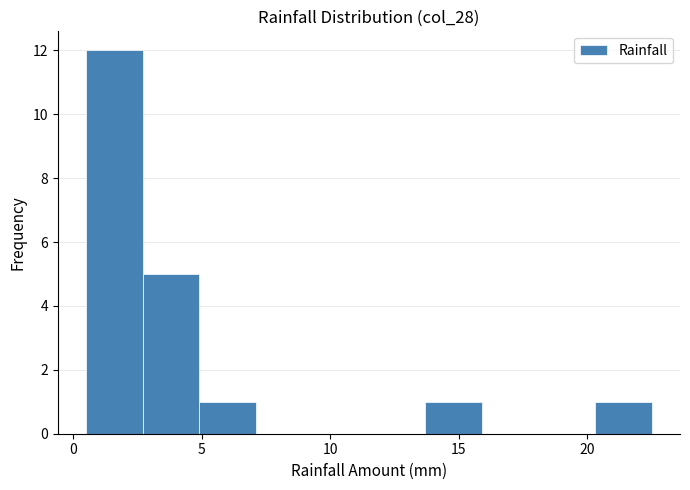

What is the height of the bar covering 20.3 to 22.5 on the x-axis? Neither the bar edges nor the heights are printed on the chart, so give them approximately, as read against the axes.

1